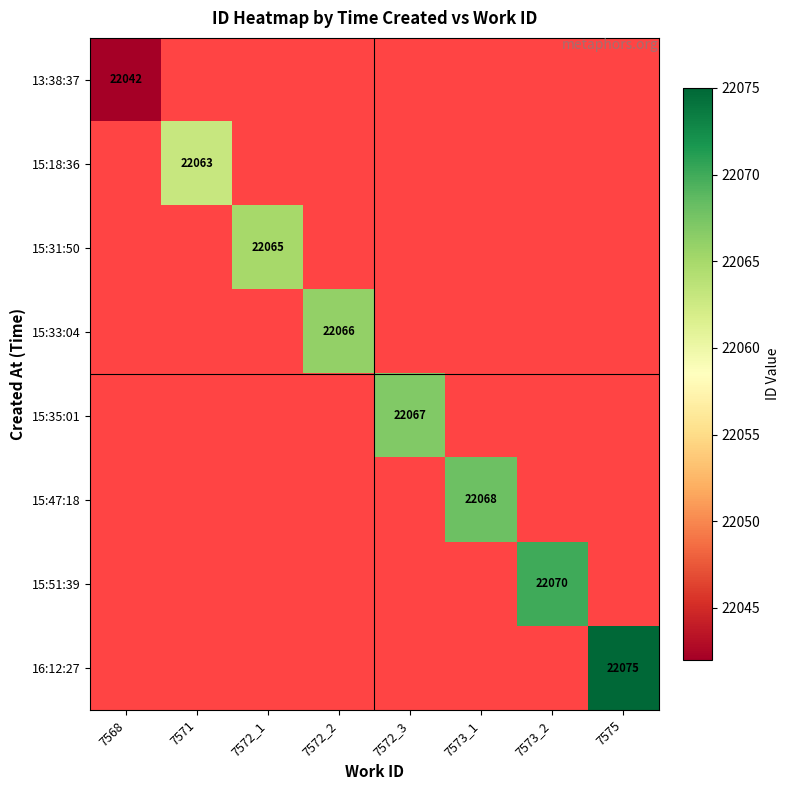

What is the minimum value shown in the chart?

22042.0